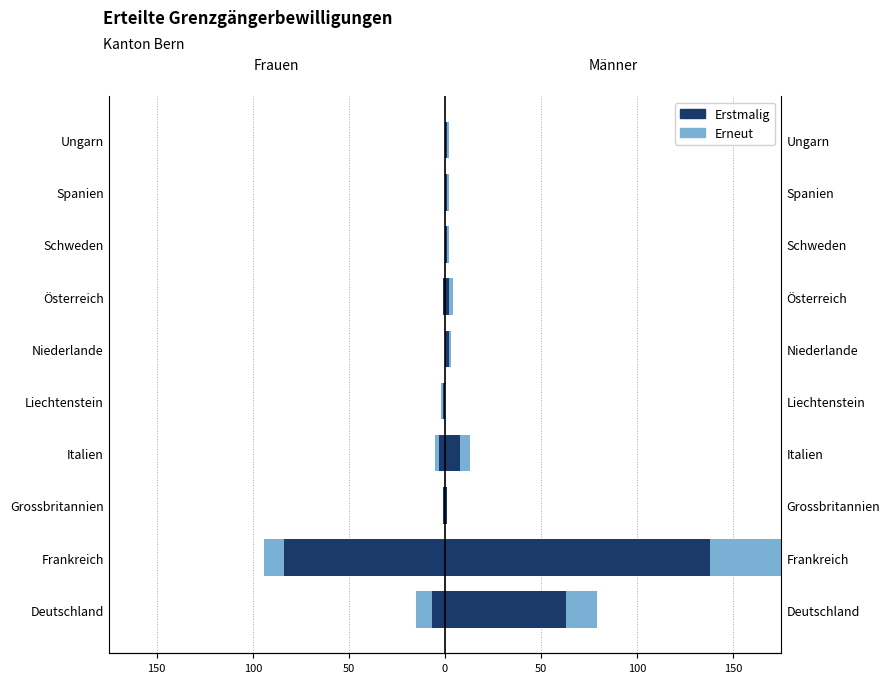

Reading left to right, list all the values displayed in this chart.

Frauen (Erstmalig): -7	-84	-1	-3	-1	0	-1	0	0	0
Frauen (Erneut): -8	-10	0	-2	-1	0	0	0	0	0
Männer (Erstmalig): 63	138	1	8	0	2	2	1	1	1
Männer (Erneut): 16	40	0	5	0	1	2	1	1	1